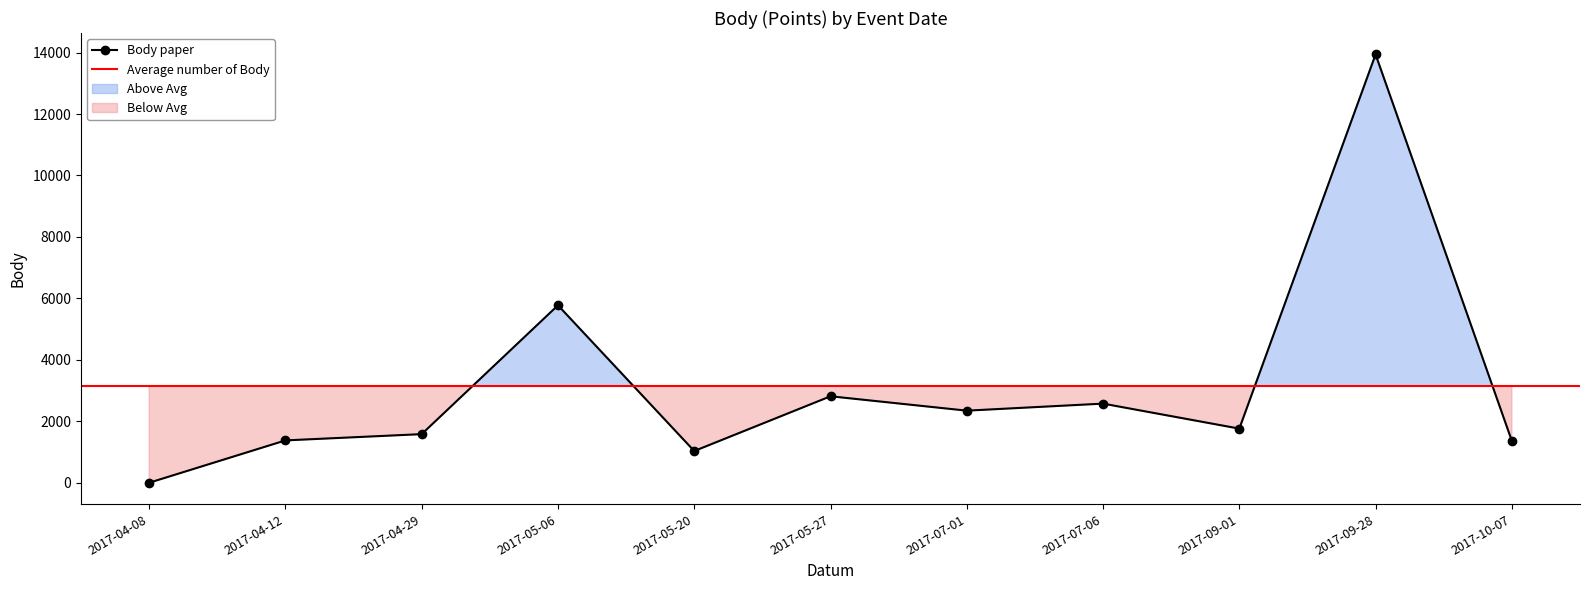

How many values are below 1761?

5